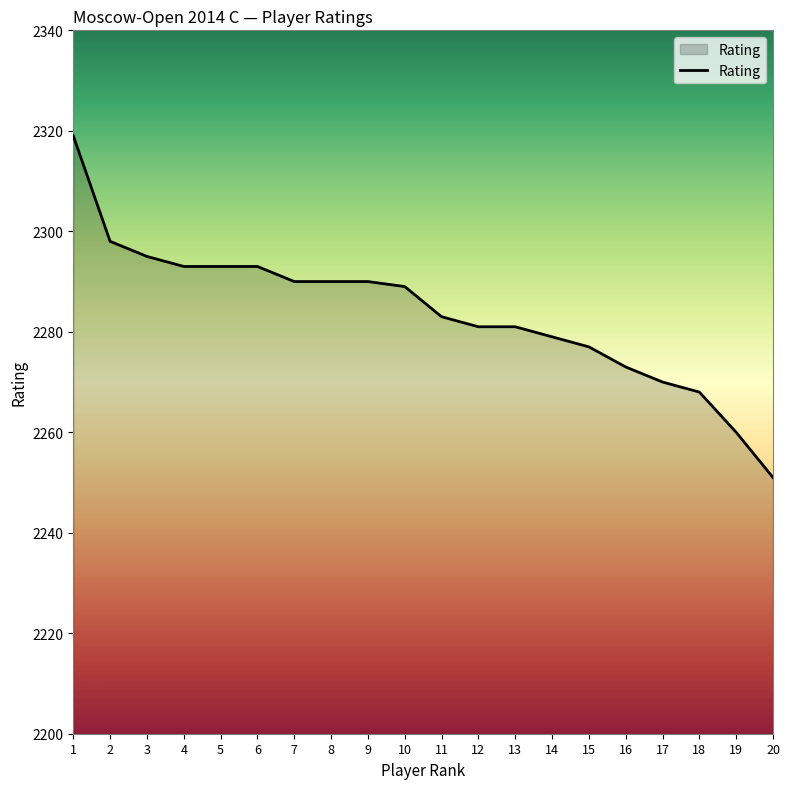

What is the difference between the second highest and second lowest values?

38